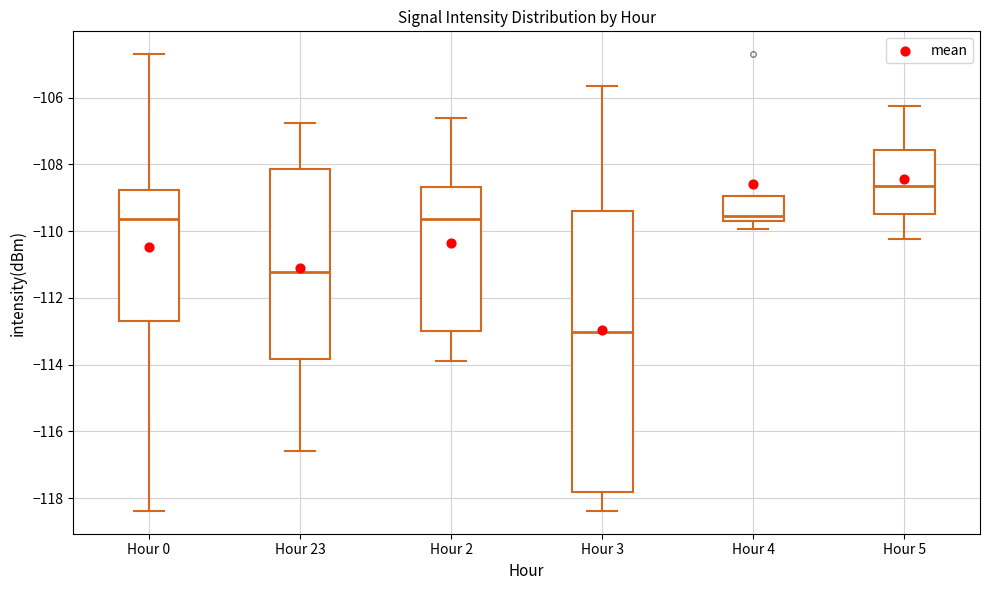

Where does the lower whisker of the box for Hour 4 end on the y-axis? The values are not printed on the chart, so give them approximately, as read against the axis.

-110.0